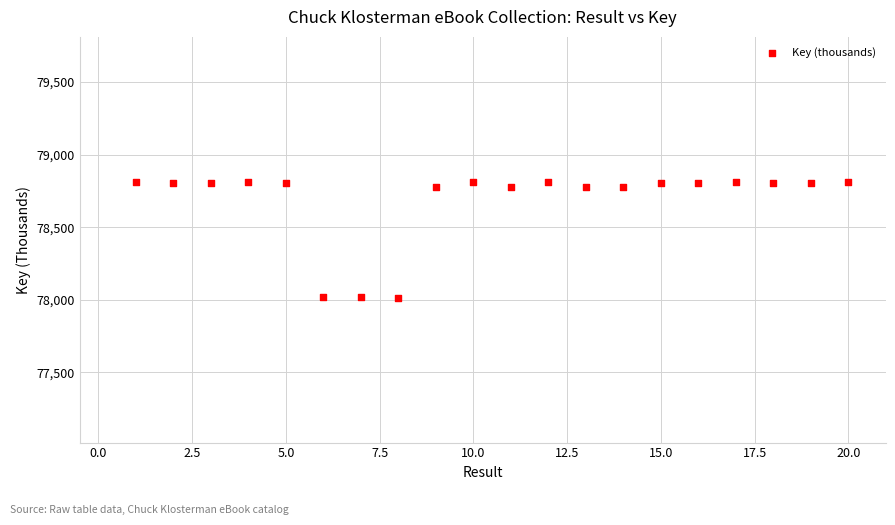

What is the range of X values (max minus min)?

19.0